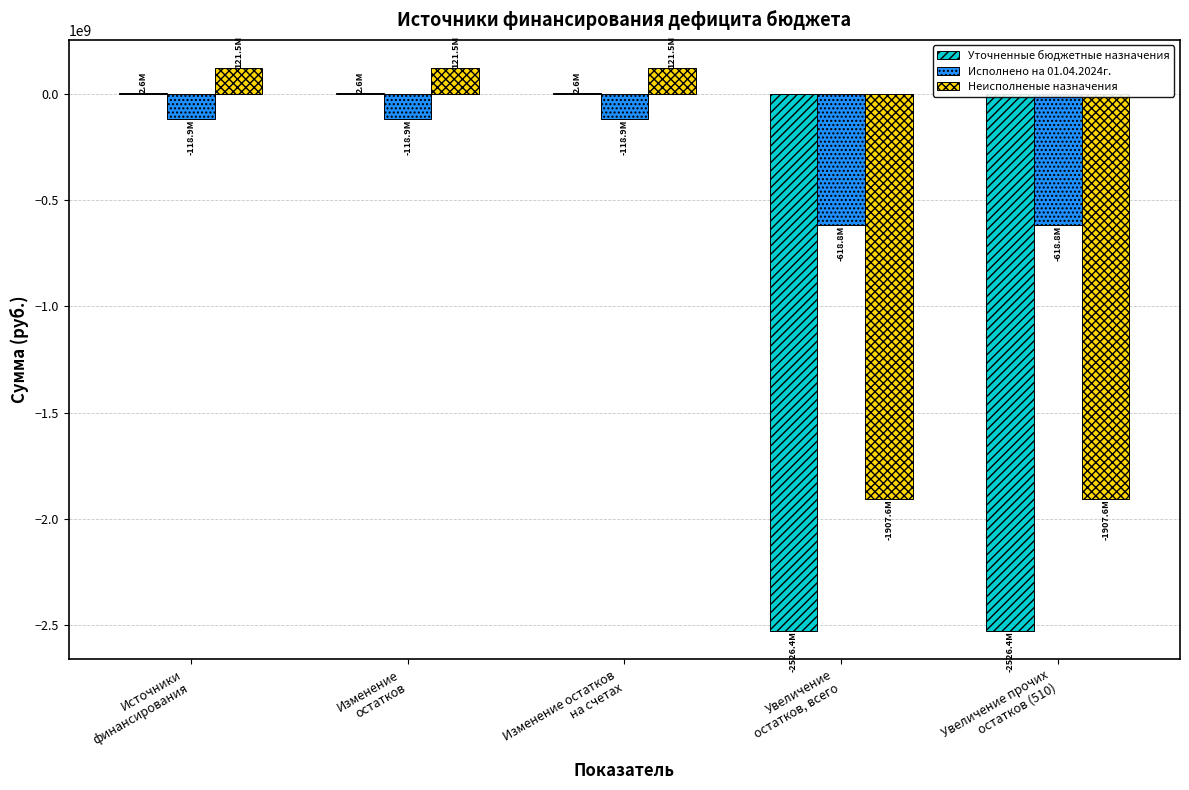

Between Изменение
остатков and Увеличение
остатков, всего, which series saw the biggest shift?

Уточненные бюджетные назначения